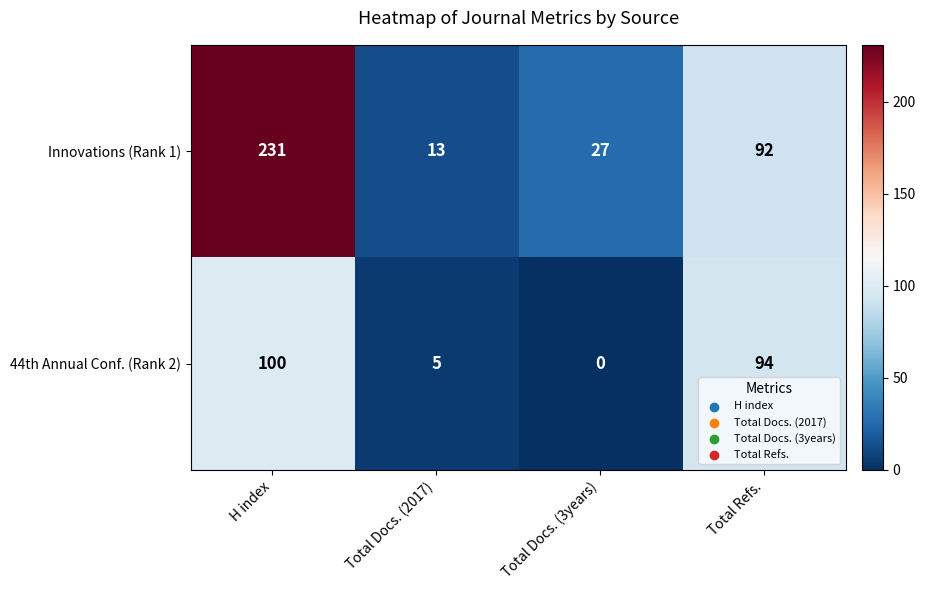

Reading right to left, what are all the values shown in this chart?

Innovations (Rank 1): Total Refs.=92	Total Docs. (3years)=27	Total Docs. (2017)=13	H index=231
44th Annual Conf. (Rank 2): Total Refs.=94	Total Docs. (3years)=0	Total Docs. (2017)=5	H index=100